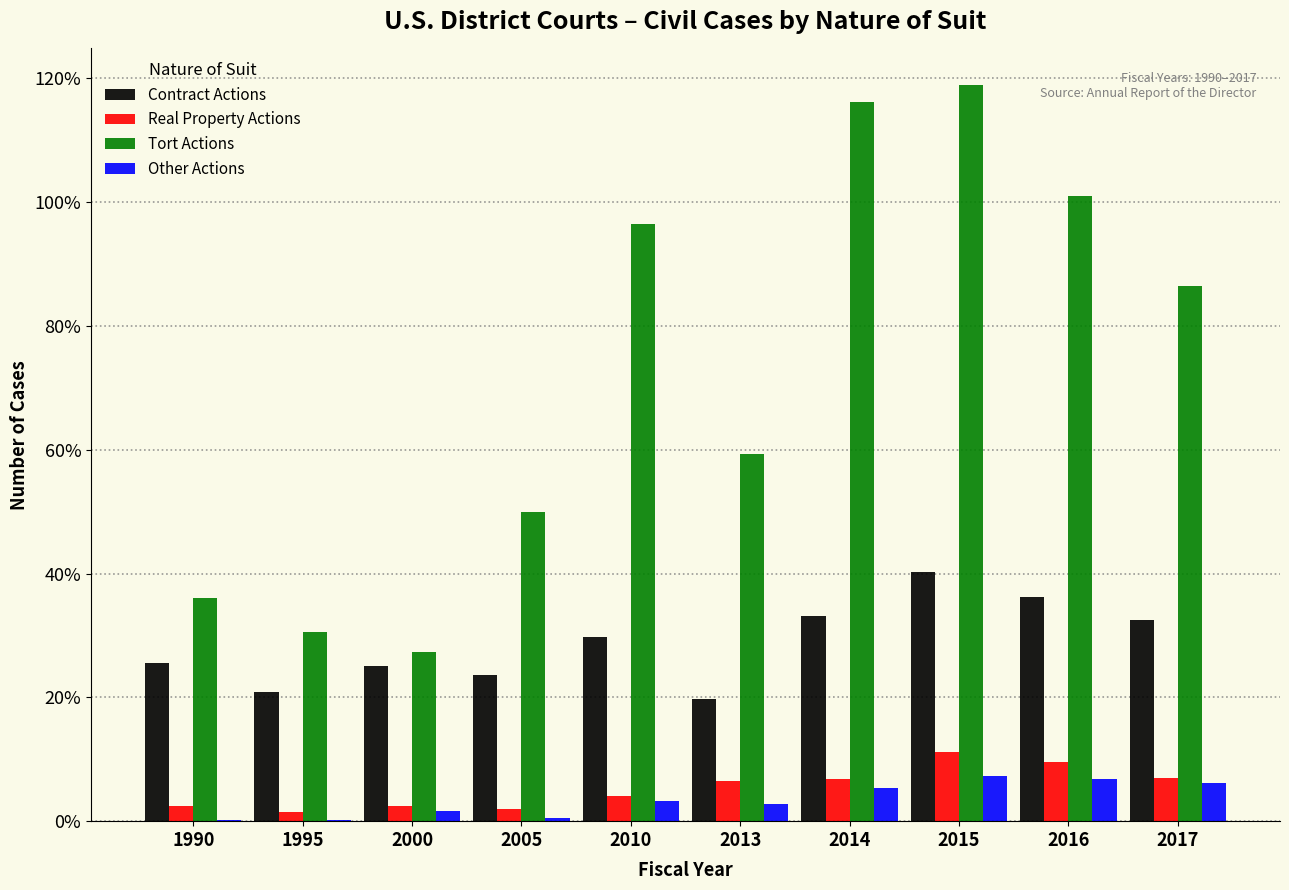

Is the value of Real Property Actions at 2016 greater than the value of Contract Actions at 1990?

No